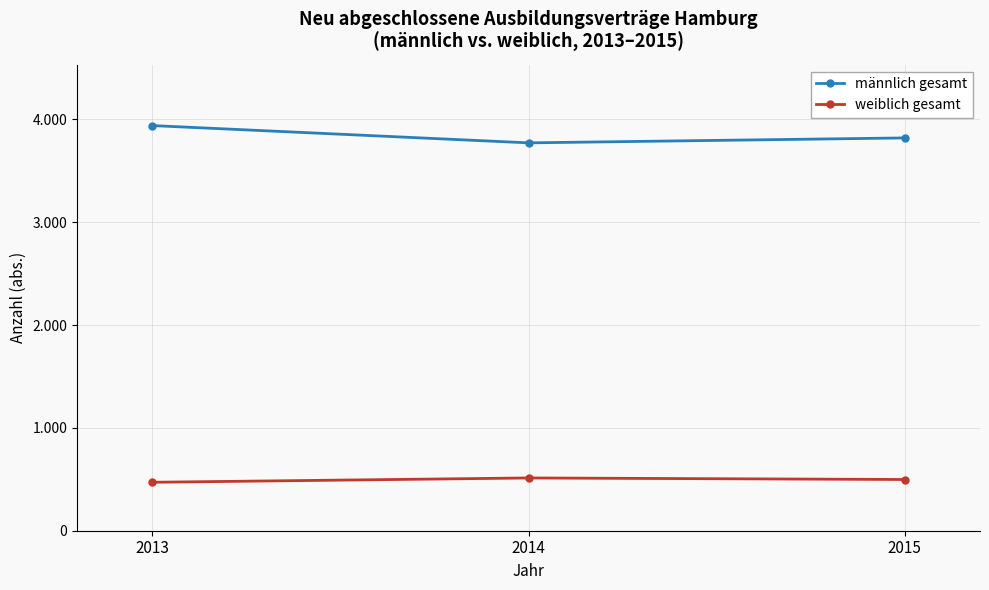

What are all the series names shown in the legend?

männlich gesamt, weiblich gesamt